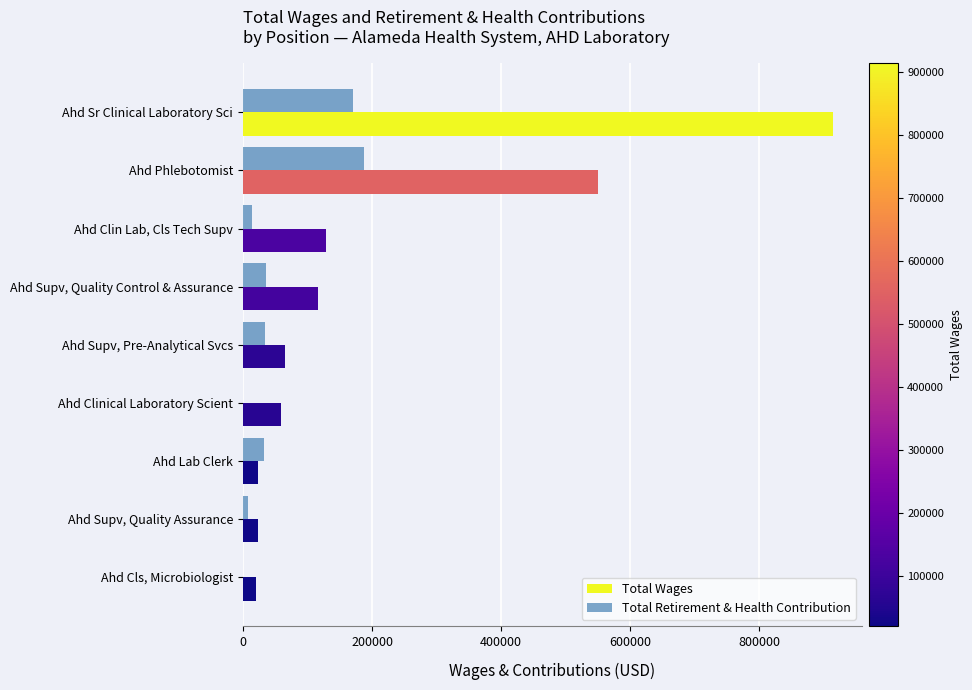

What is the greatest value displayed?

913681